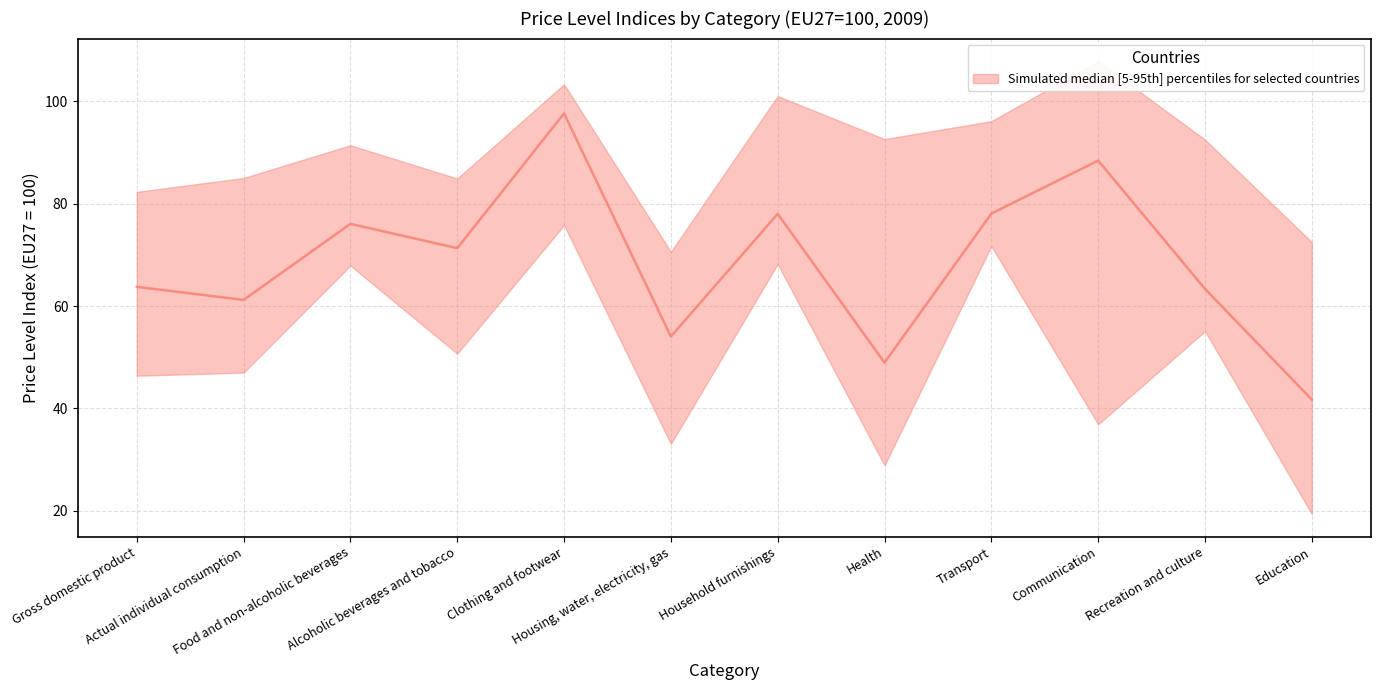

What is the label of the 8th point from the left?

Health